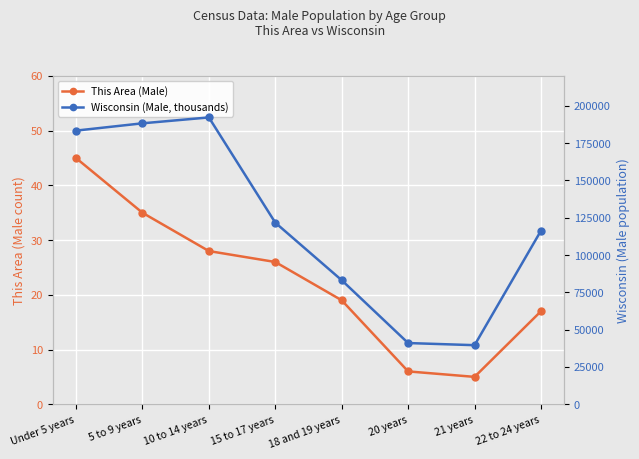

What is the label of the 5th point from the right?

15 to 17 years